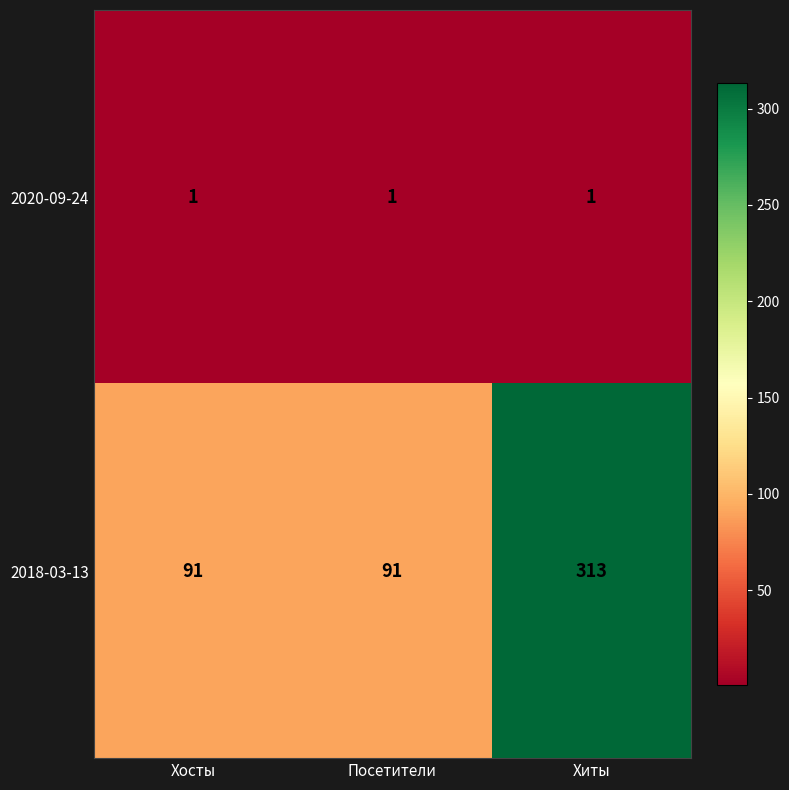

List the series in order of their peak value, lowest first.

2020-09-24, 2018-03-13